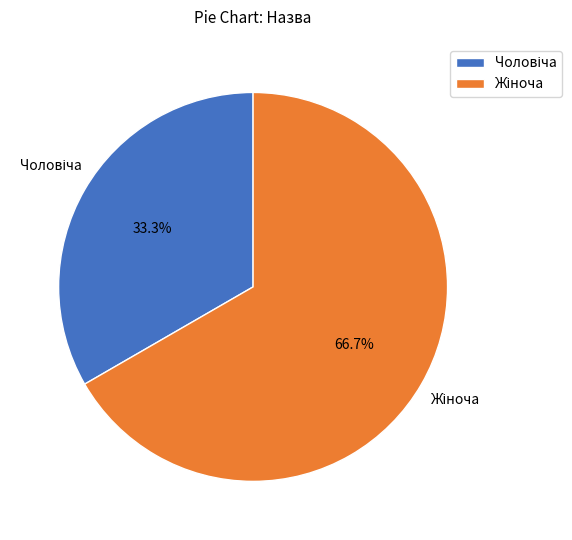

Is there a majority slice in this chart?

Yes